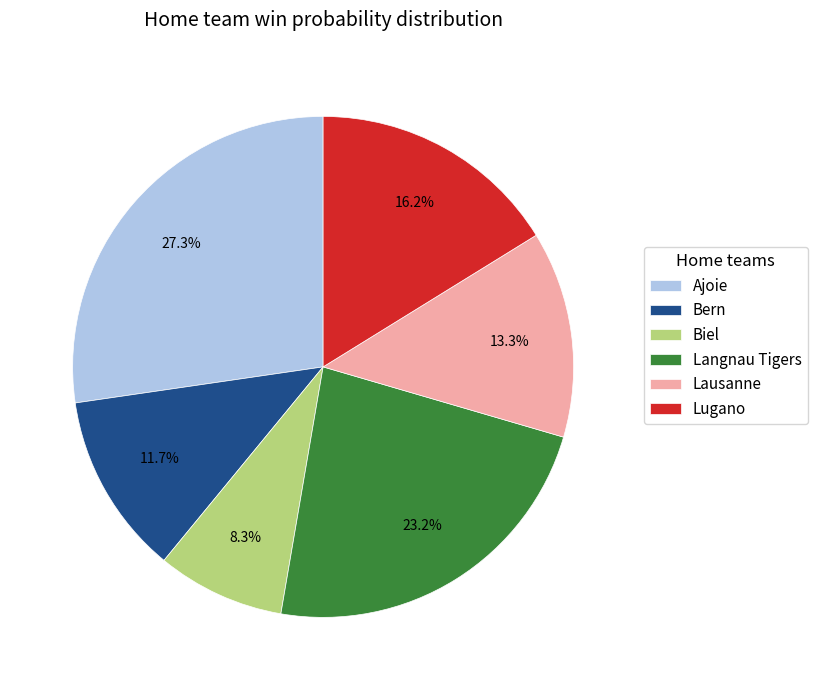

What percentage is NOT represented by Biel?

91.7%